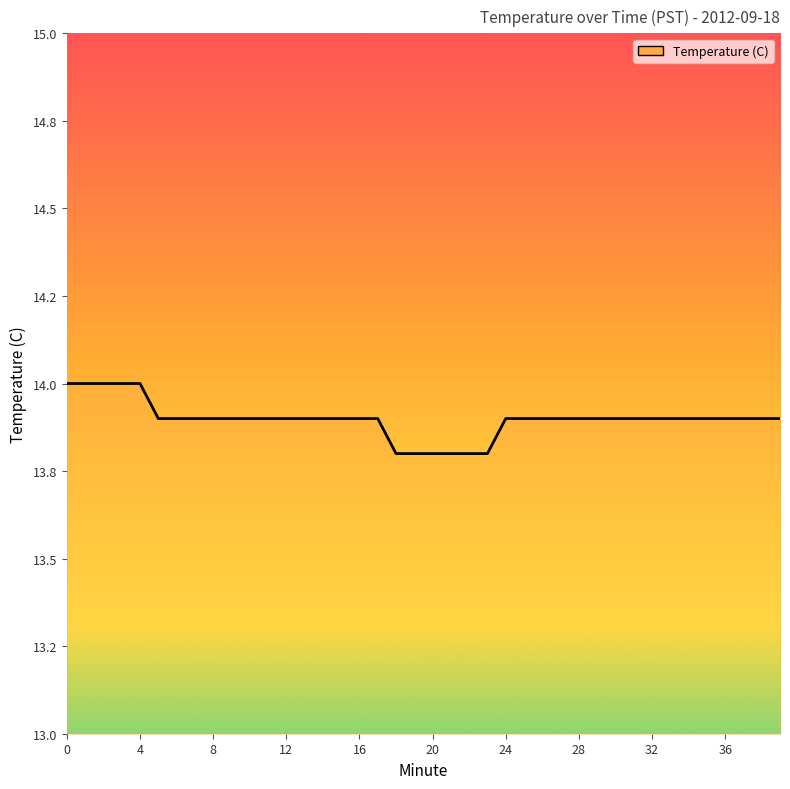

What is the difference between the maximum and minimum values?

0.2